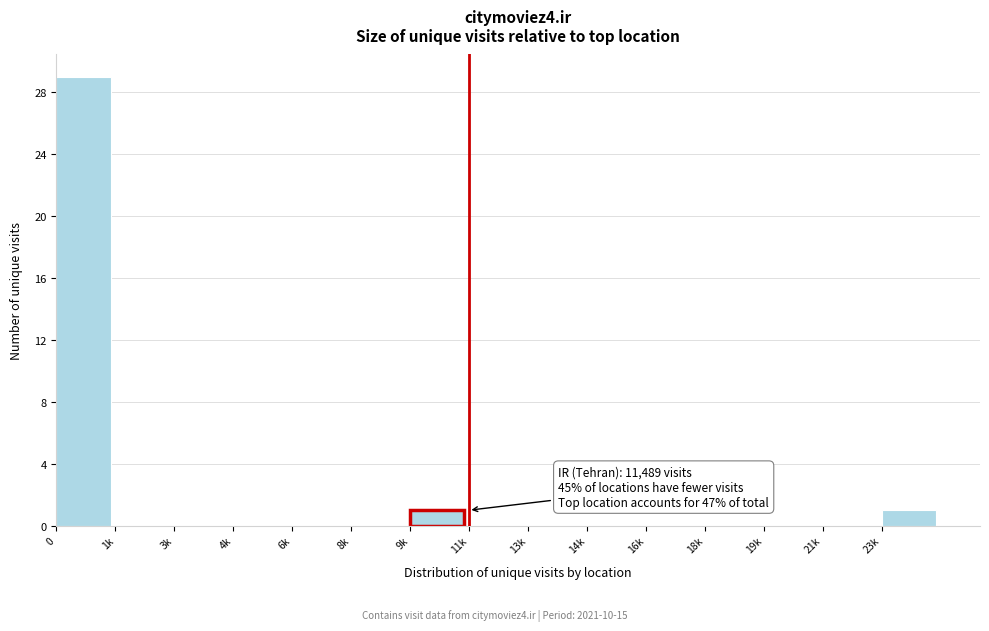

Reading left to right, list all the values displayed in this chart.

0=29	1k=0	3k=0	4k=0	6k=0	8k=0	9k=1	11k=0	13k=0	14k=0	16k=0	18k=0	19k=0	21k=0	23k=1